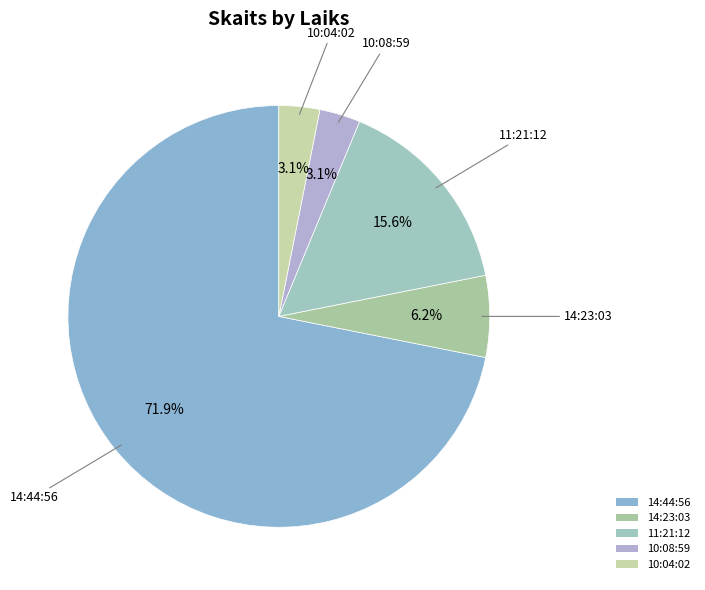

To the nearest percent, what percentage of the pie is 14:44:56?

72%